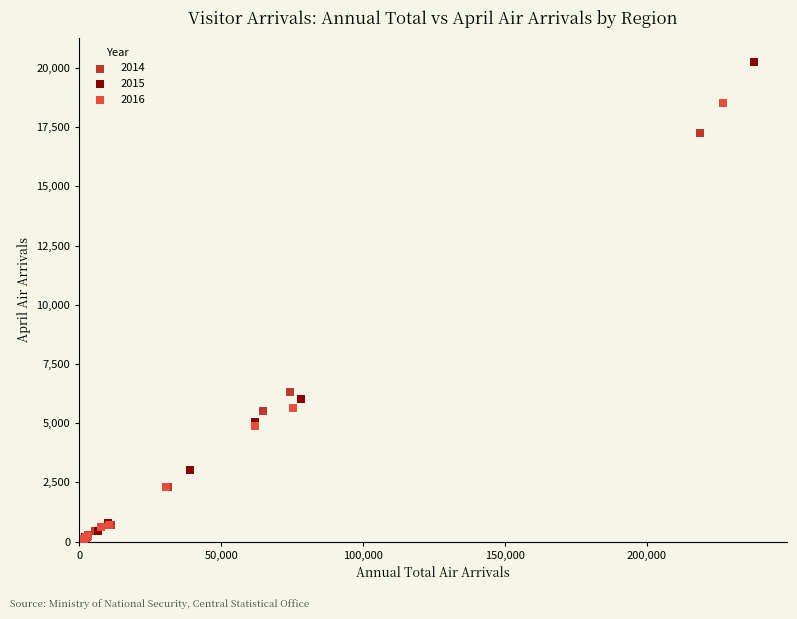

Which series reaches the maximum Y coordinate?

2015